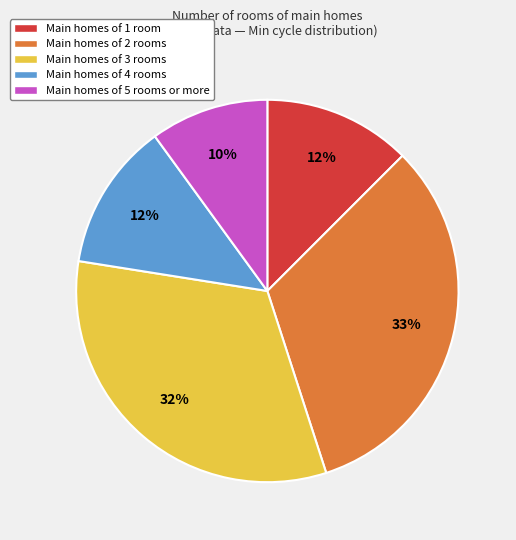

Approximately how many times larger is the value at Main homes of 3 rooms compared to Main homes of 2 rooms?

1.0